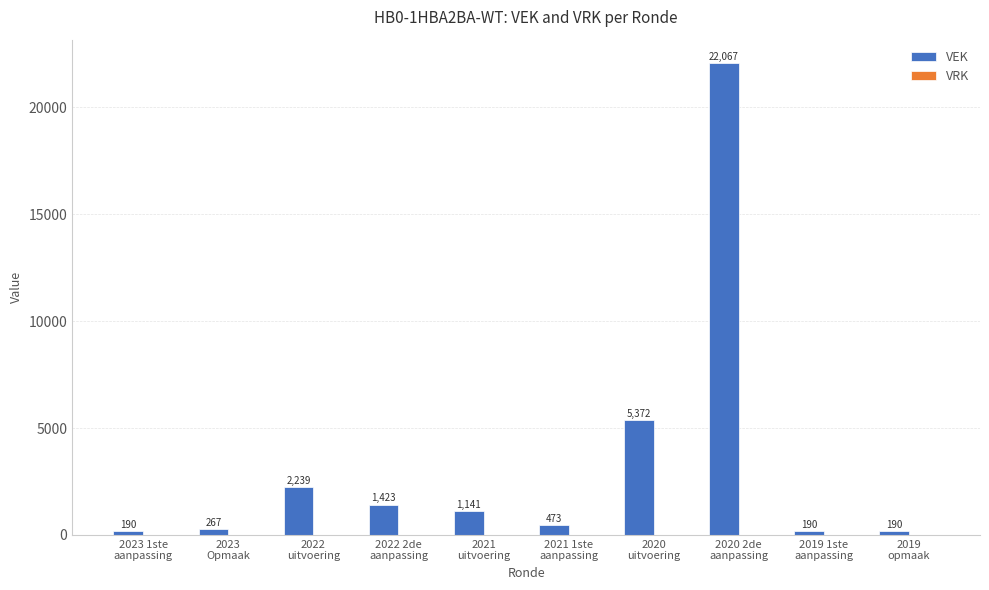

What is the smallest value displayed?

190